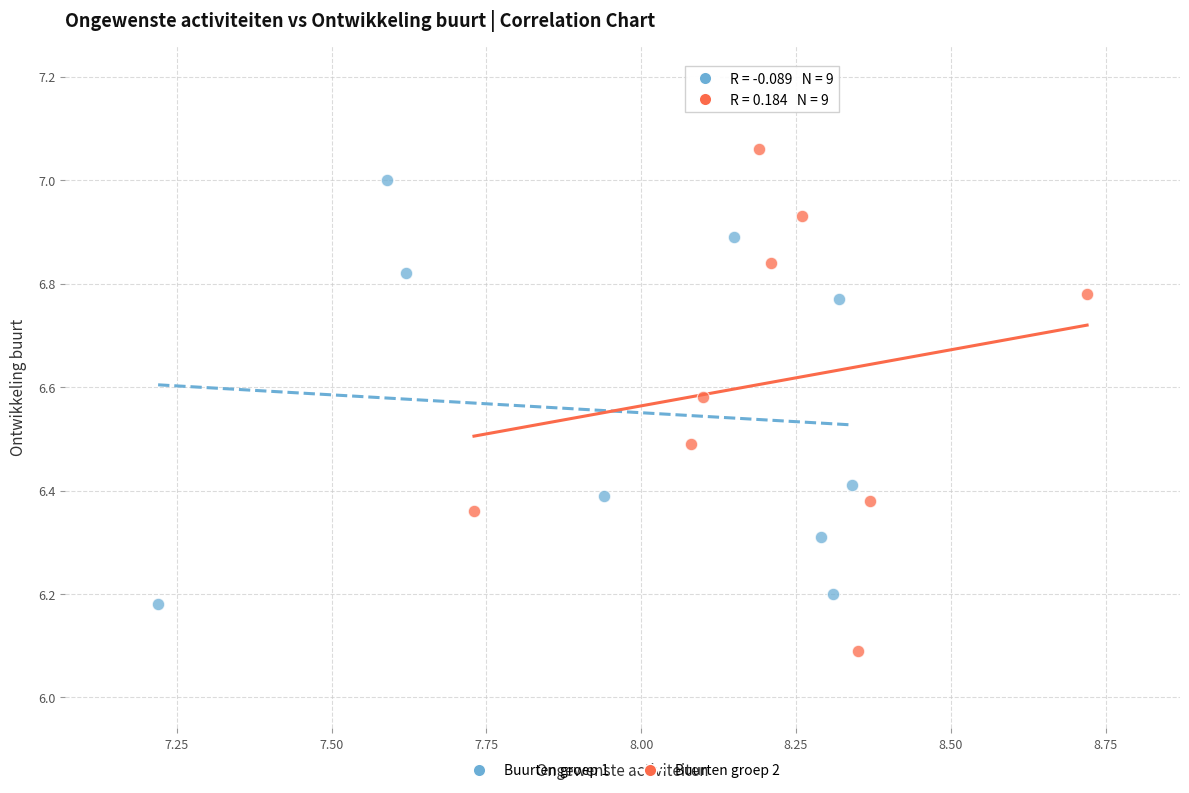

Which series has the widest spread of Y values?

Buurten groep 2